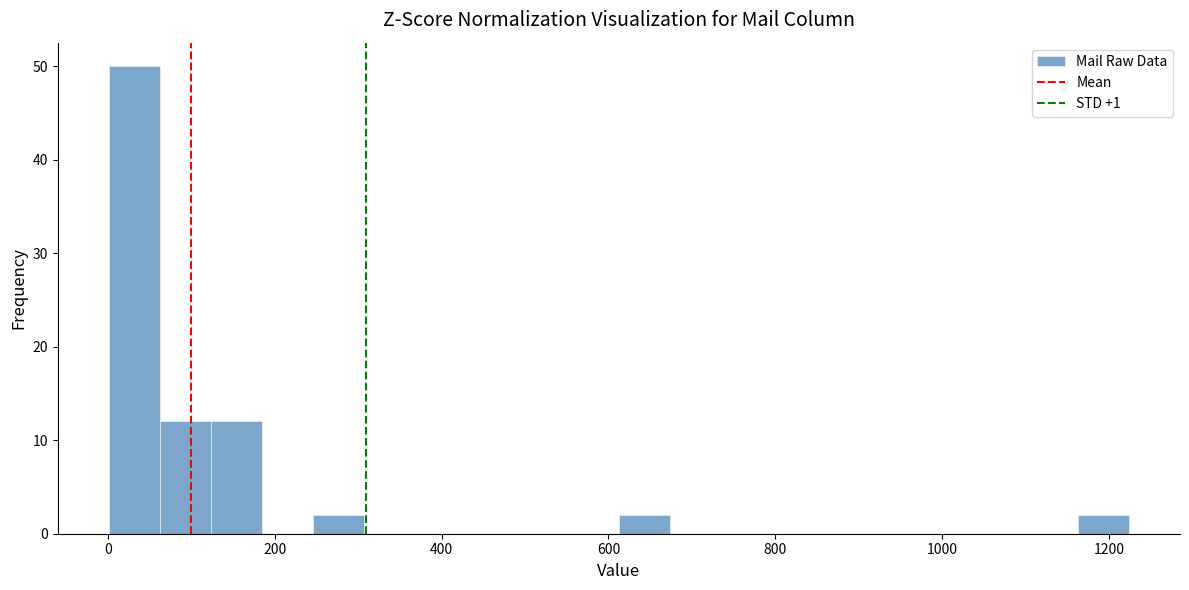

Read against the x-axis, roughly where is the centre of the tallest bar?

40